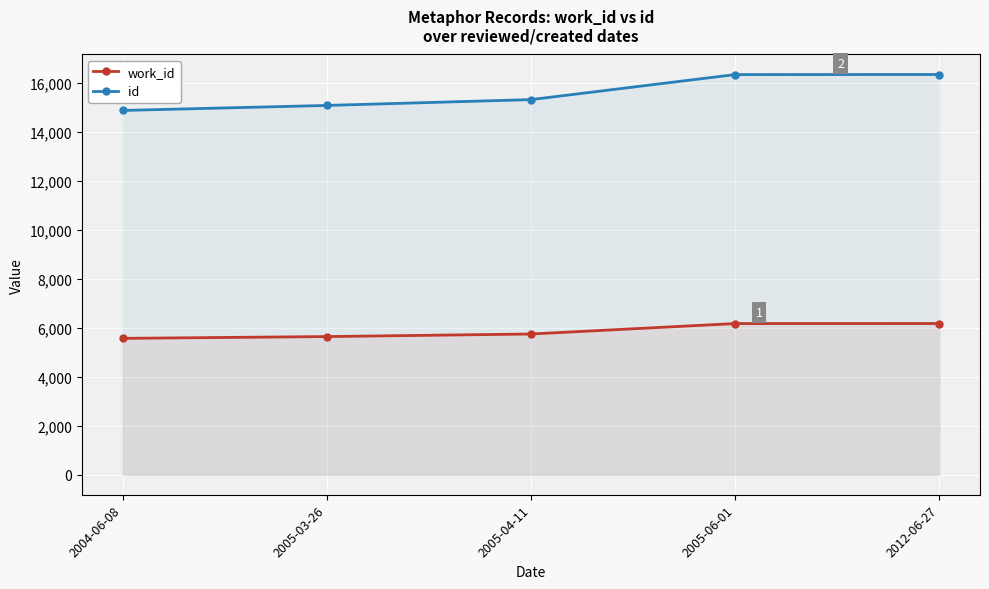

What value does the id series have at 2005-04-11?

15332